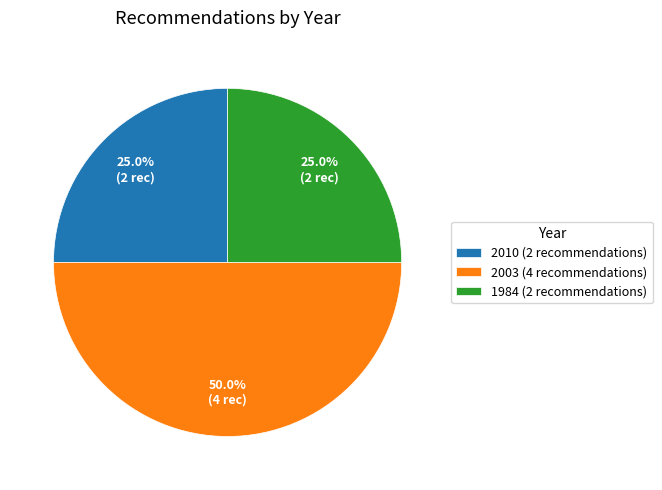

Approximately how many times larger is the value at 2003 (4 recommendations) compared to 1984 (2 recommendations)?

2.0